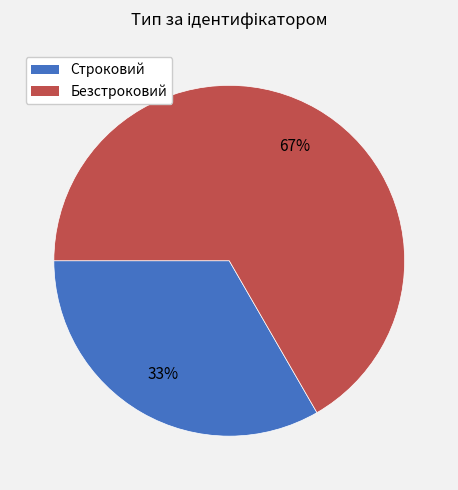

Do Строковий and Безстроковий together represent more than half of the pie?

Yes